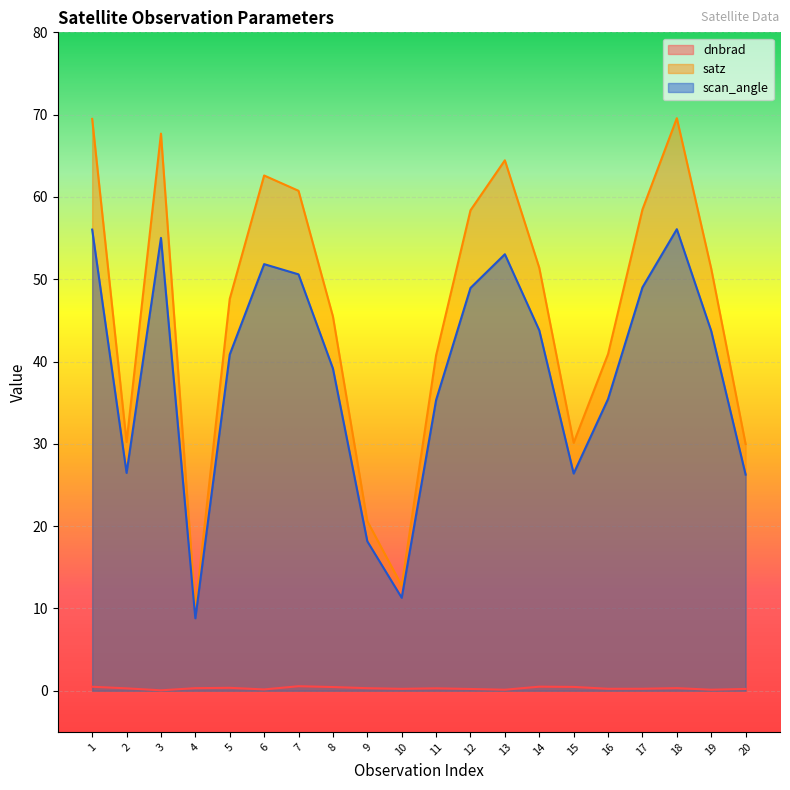

At 5, list the series in order from largest to smallest.

satz, scan_angle, dnbrad